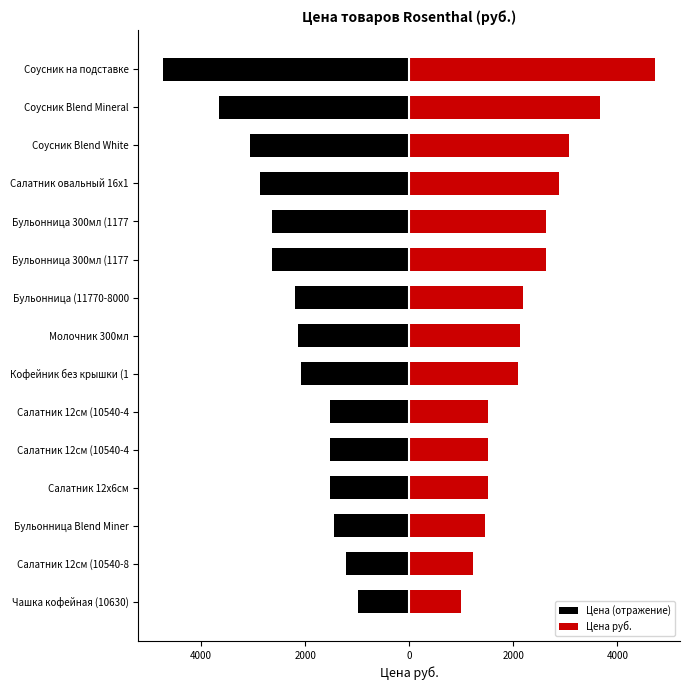

What is the average value of the Цена (отражение) series?

-2279.4